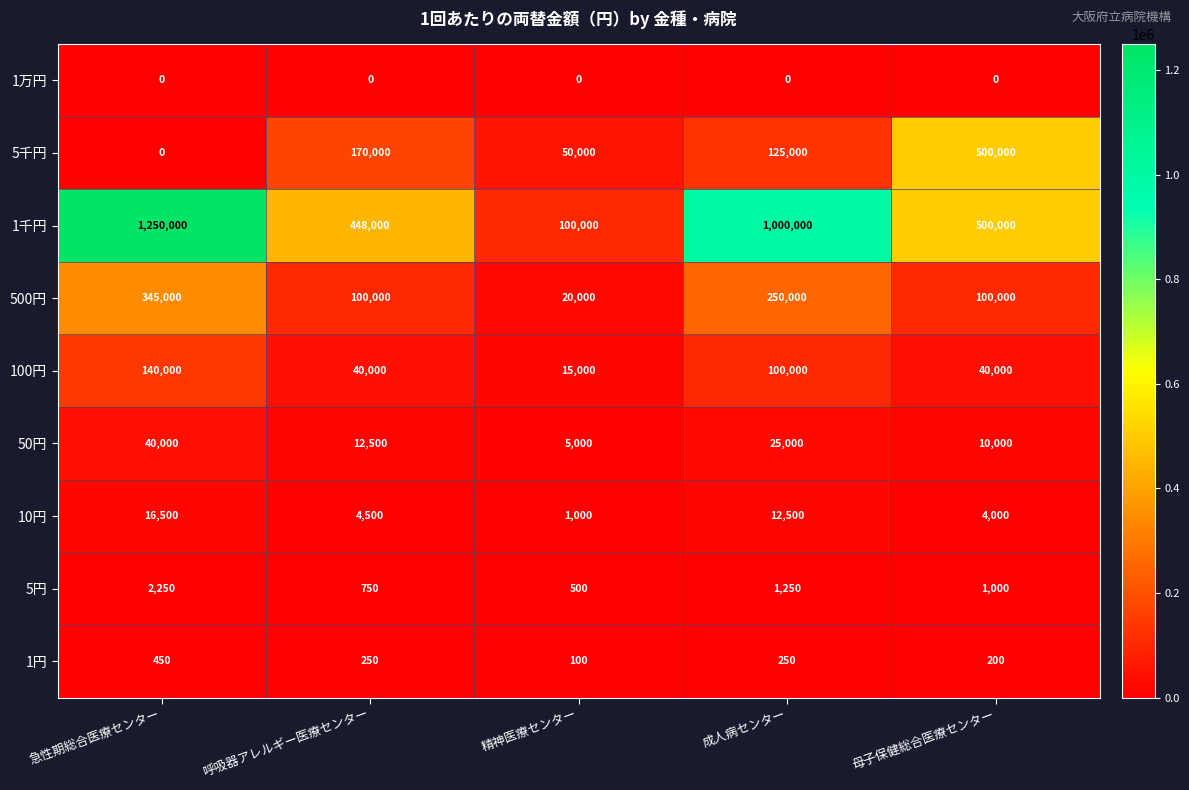

At how many categories does at least one series exceed 893115?

2